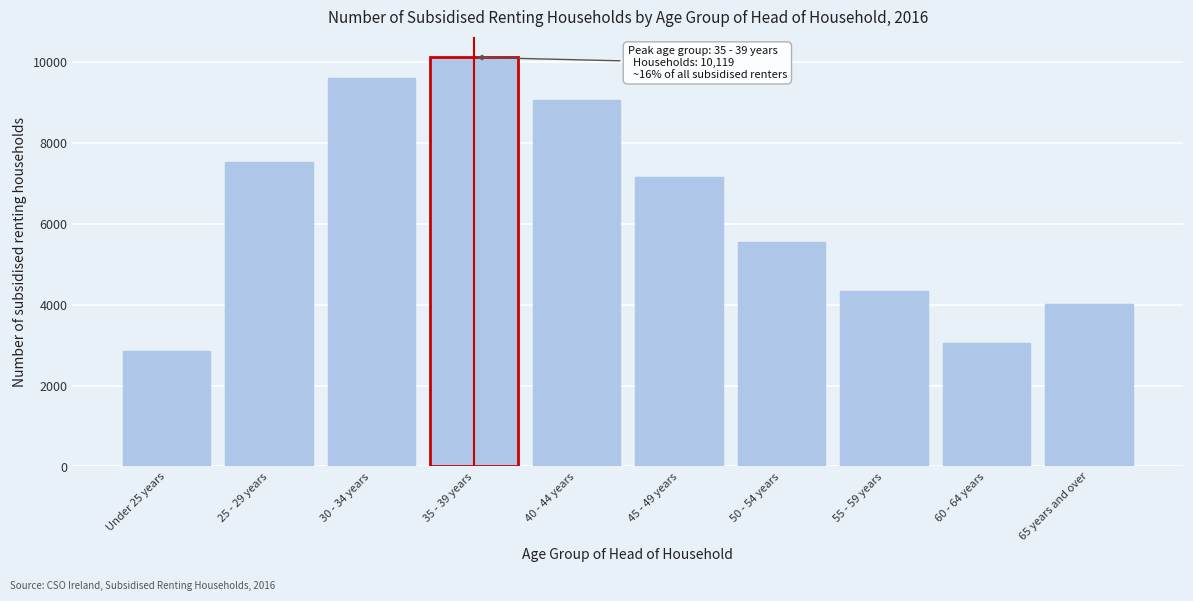

Reading right to left, what are all the values shown in this chart?

4012	3064	4329	5540	7156	9060	10119	9618	7518	2850